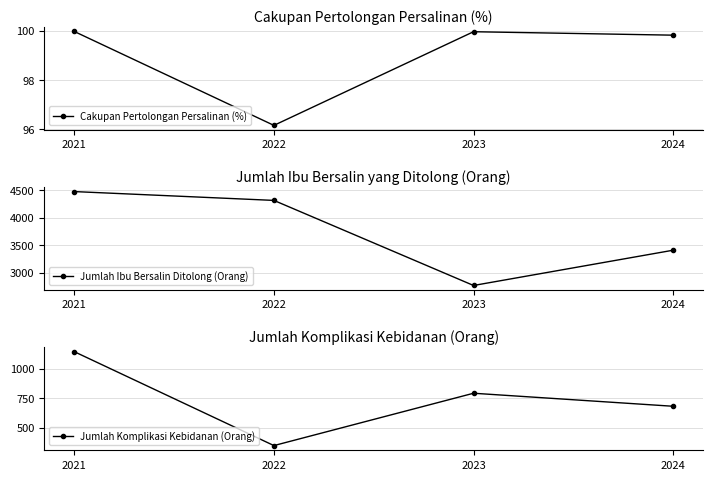

What is the total value across all series at 2022?

4762.2